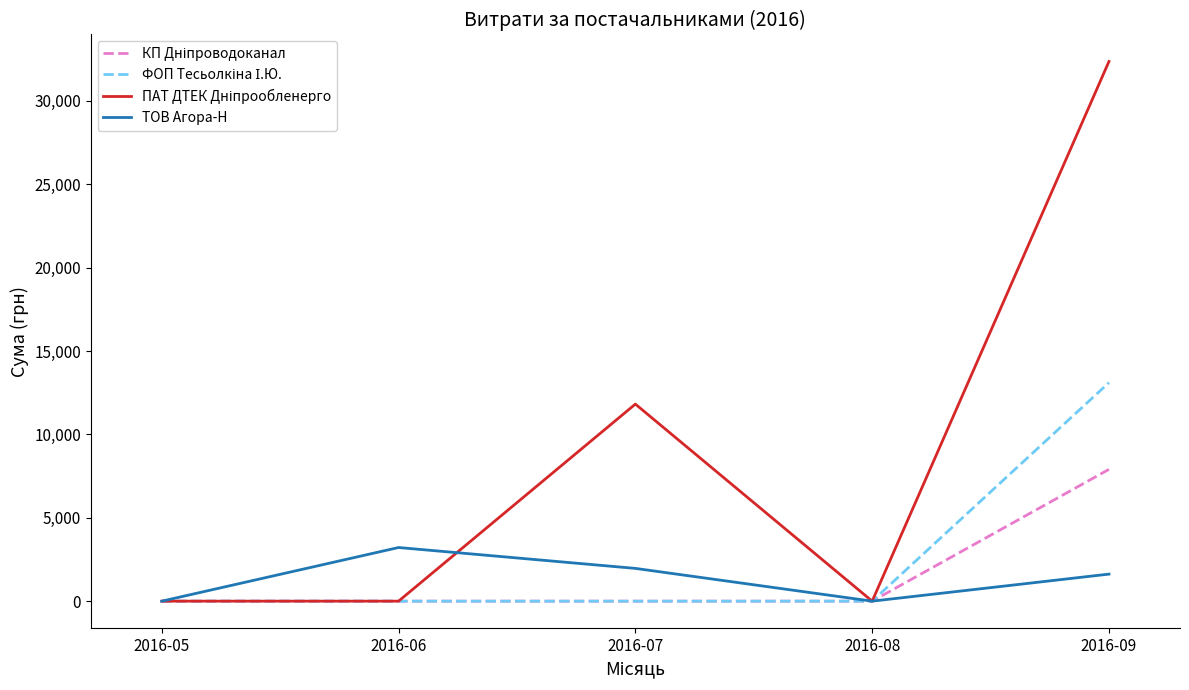

At which category is the sum across all series the highest?

2016-09